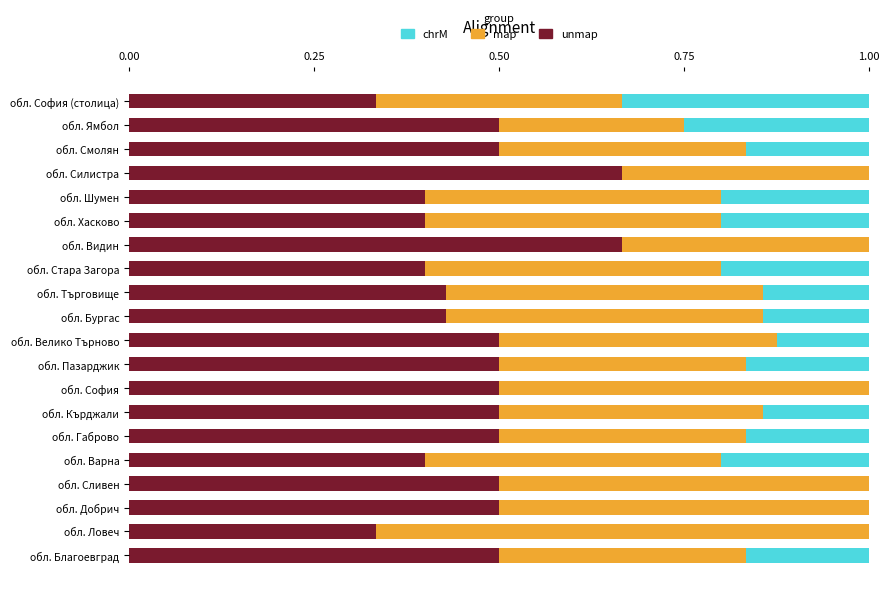

What is the total value across all series at обл. Стара Загора?

1.0